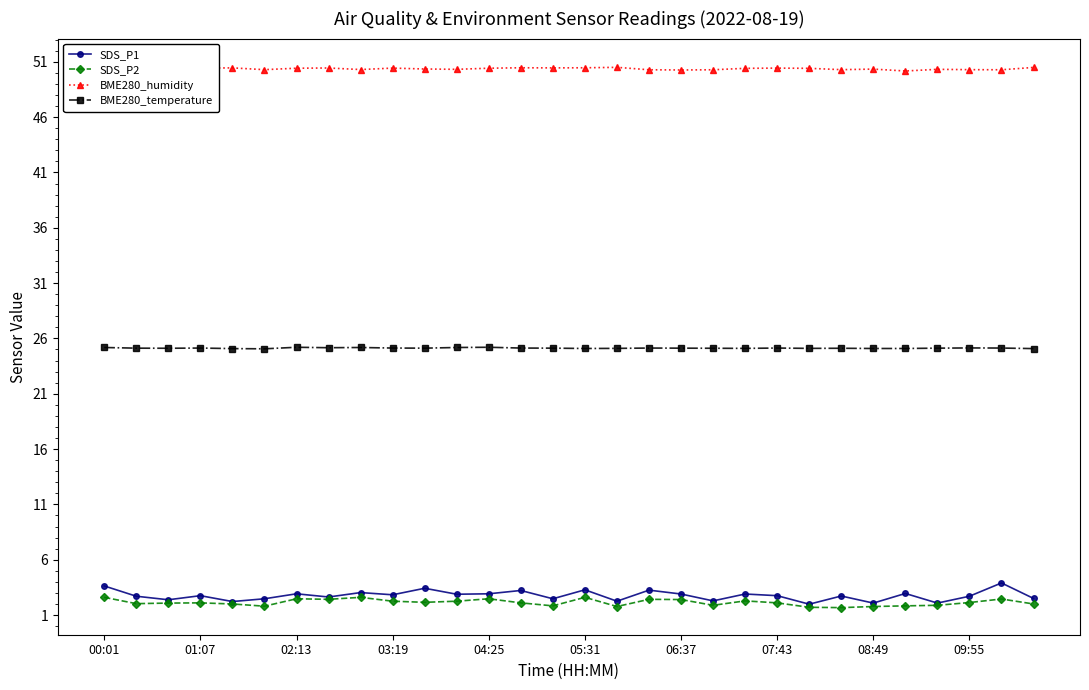

What is the highest value of the BME280_temperature series?

25.2